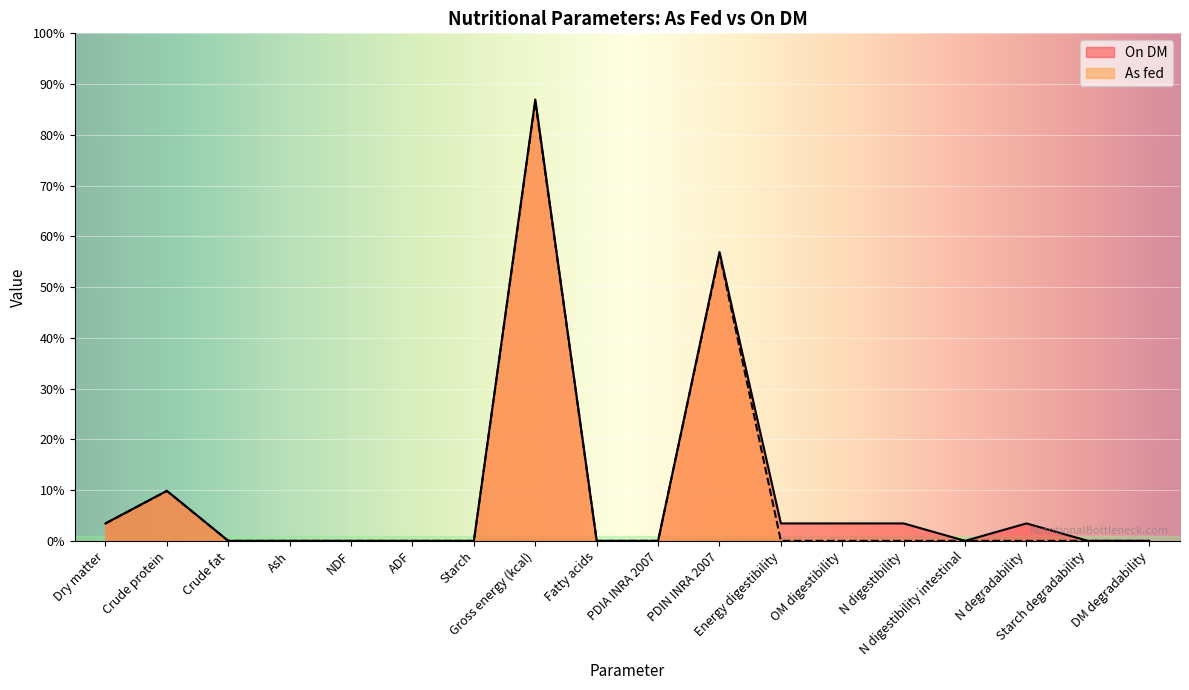

The As fed series shows 0.0 at Starch. True or false?

True